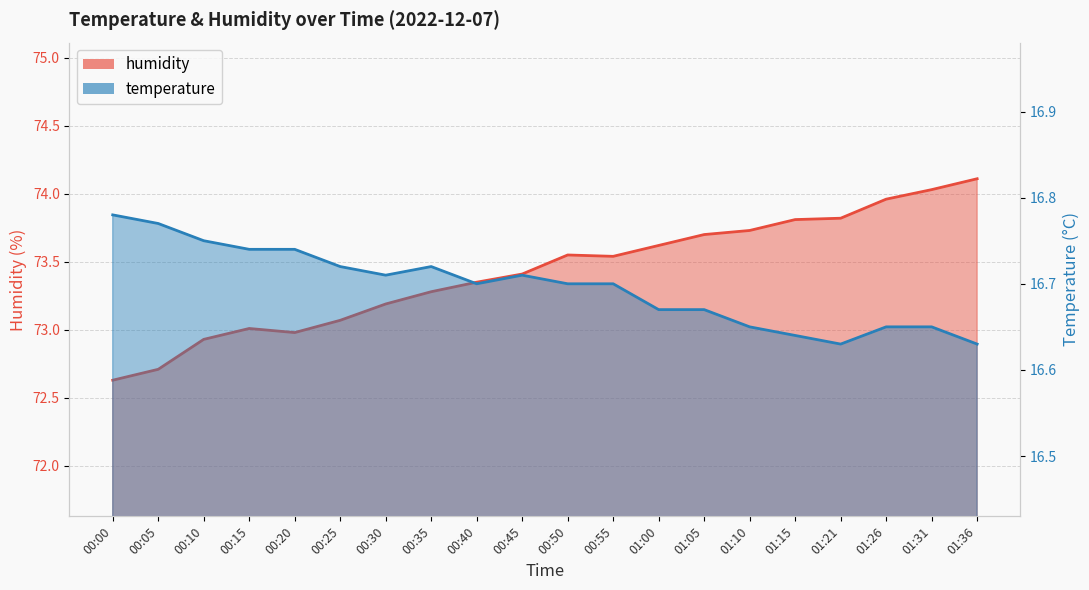

Which has a higher value, 01:26 or 01:15?

01:26